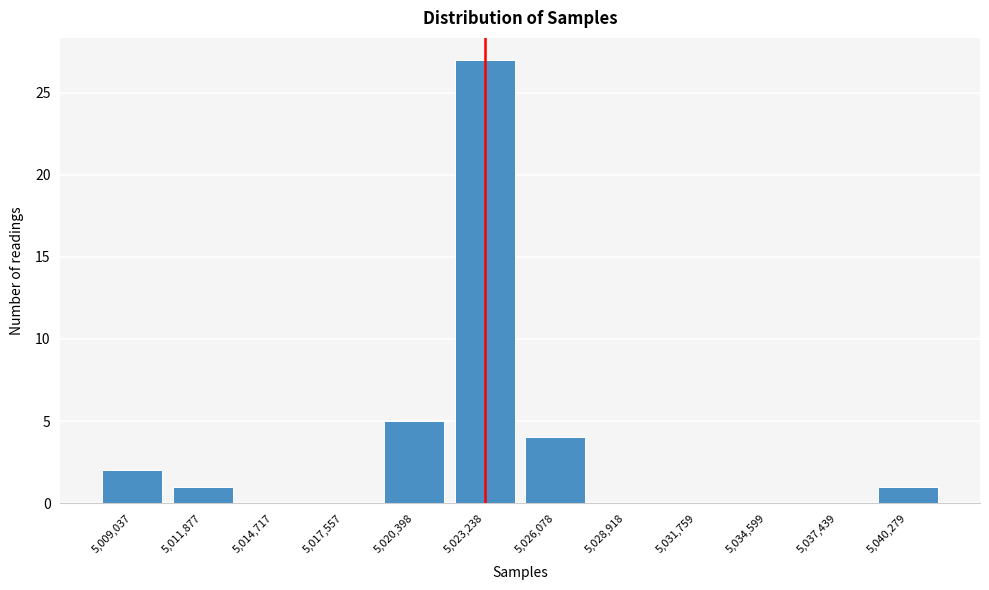

Reading right to left, extract all data points from this chart.

5,040,279=1	5,037,439=0	5,034,599=0	5,031,759=0	5,028,918=0	5,026,078=4	5,023,238=27	5,020,398=5	5,017,557=0	5,014,717=0	5,011,877=1	5,009,037=2